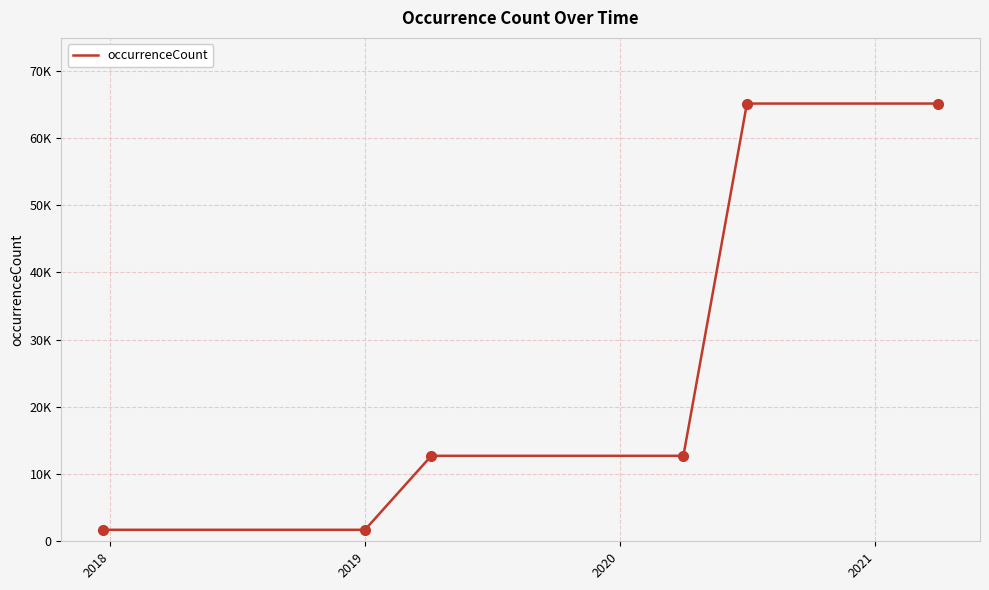

What is the sum of all values?

332581